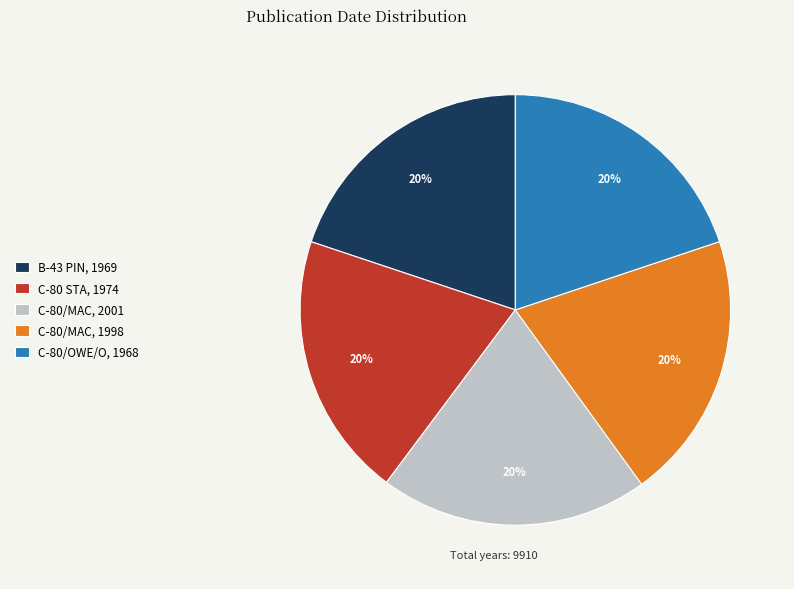

Does C-80 STA, 1974 account for over 50% of the chart?

No